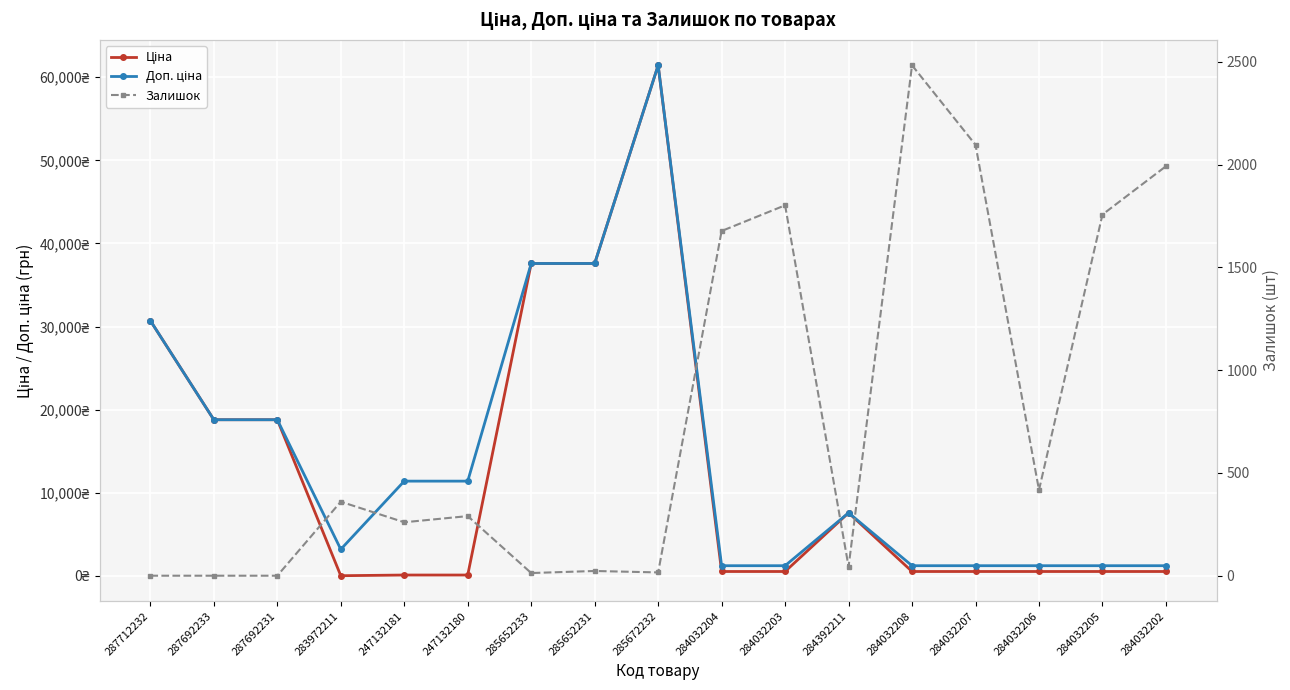

Reading left to right, what are all the values shown in this chart?

Ціна: 30717.1	18796.8	18796.8	32.0	114.1	114.1	37593.6	37593.6	61434.3	539.0	539.0	7596.5	539.0	539.0	539.0	539.0	539.0
Доп. ціна: 30717.1	18796.8	18796.8	3205.0	11410.0	11410.0	37593.6	37593.6	61434.3	1235.4	1235.4	7596.5	1235.4	1235.4	1235.4	1235.4	1235.4
Залишок: 0.0	0.0	0.0	360.0	260.0	290.0	13.0	23.0	16.0	1677.0	1802.0	44.0	2483.0	2096.0	417.0	1757.0	1992.0